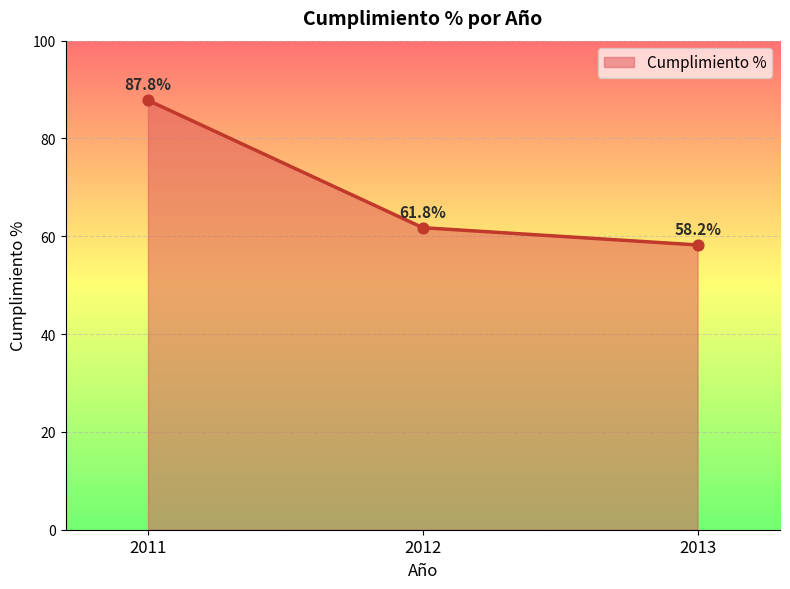

What is the change in value from 2012 to 2013?

-3.5